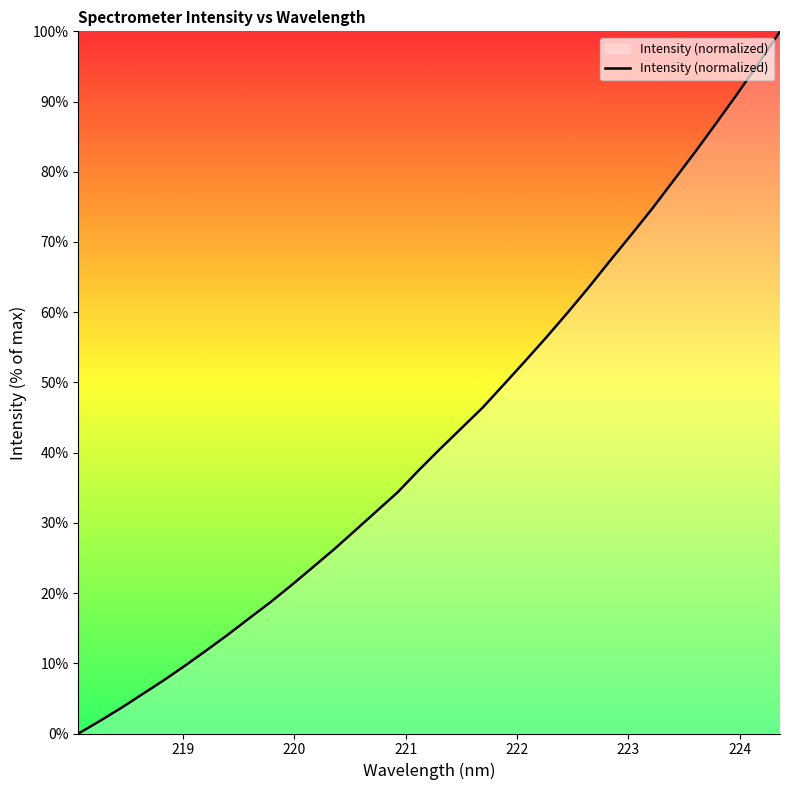

What is the difference between the maximum and minimum values?

100.0